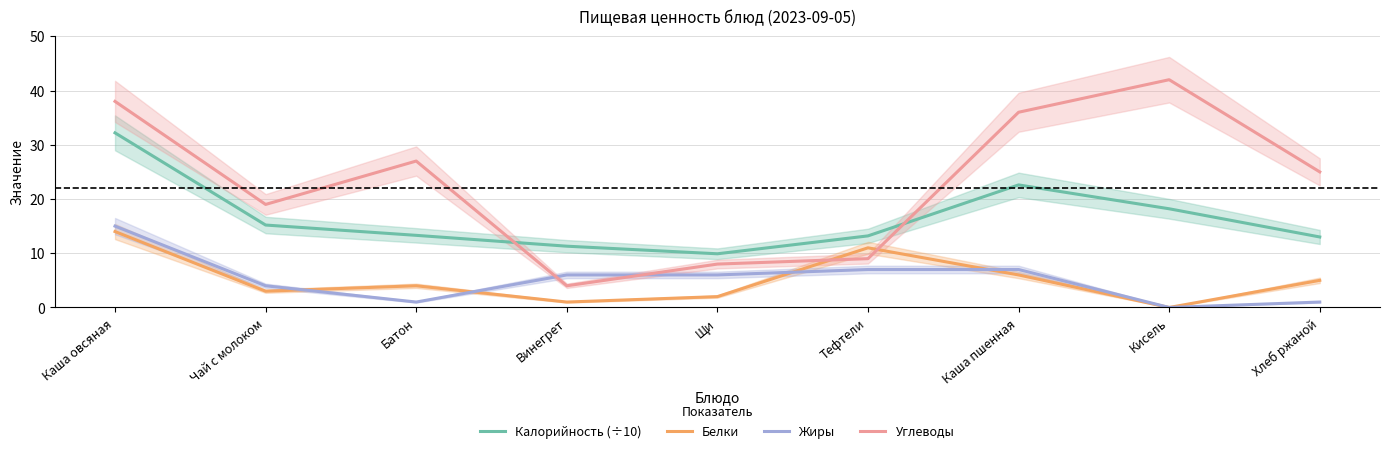

What are all the series names shown in the legend?

Калорийность (÷10), Белки, Жиры, Углеводы